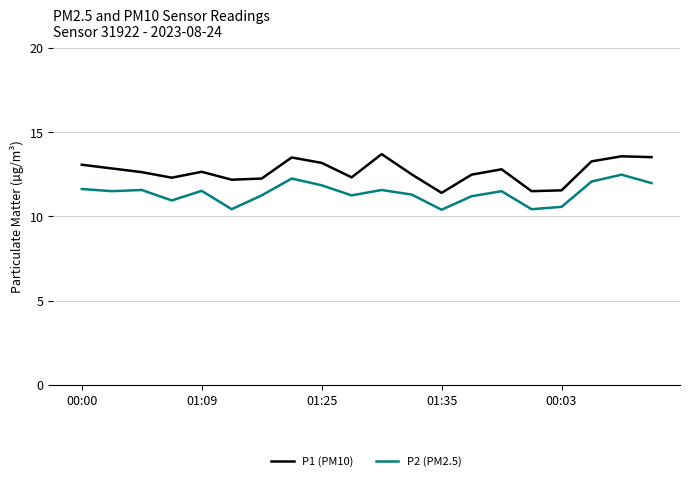

What is the maximum value for P1 (PM10)?

13.7